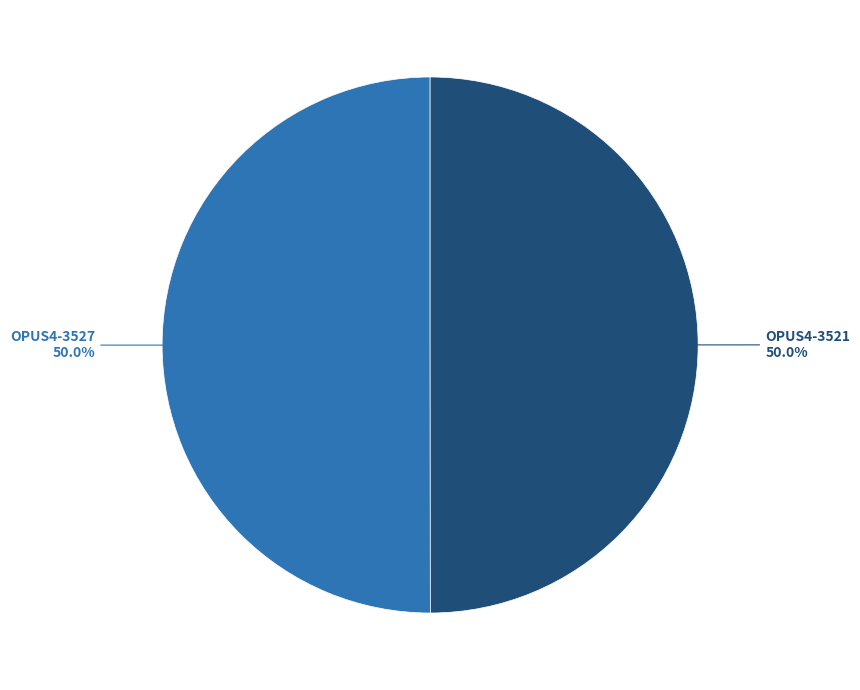

How many slices are in this pie chart?

2